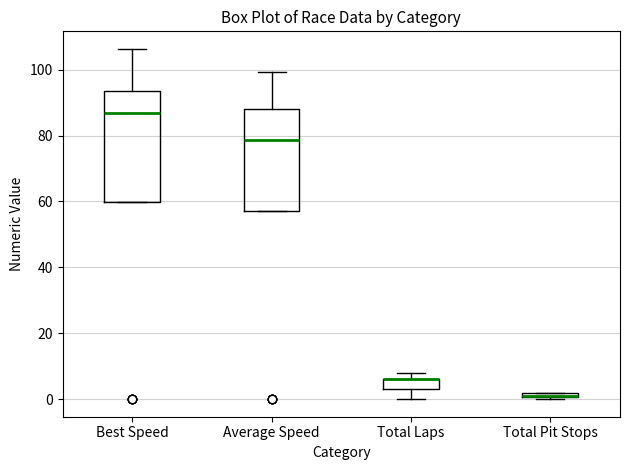

Which box is the tallest, from its lower edge to its upper edge?

Best Speed